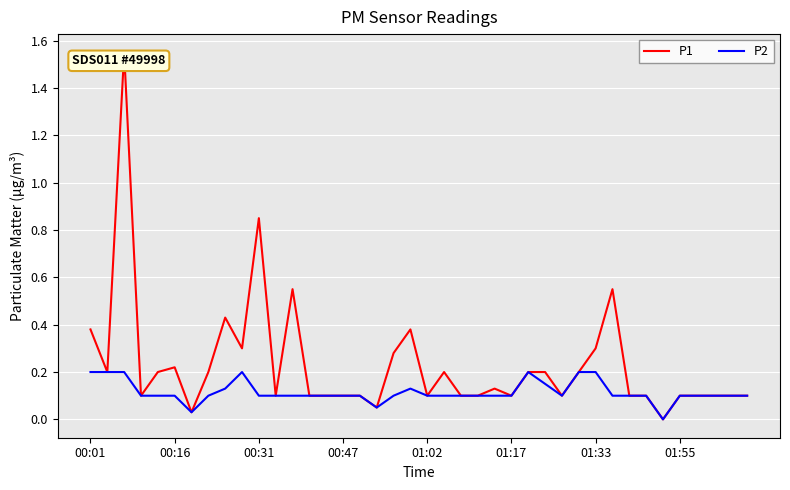

Which series has the widest spread of values?

P1